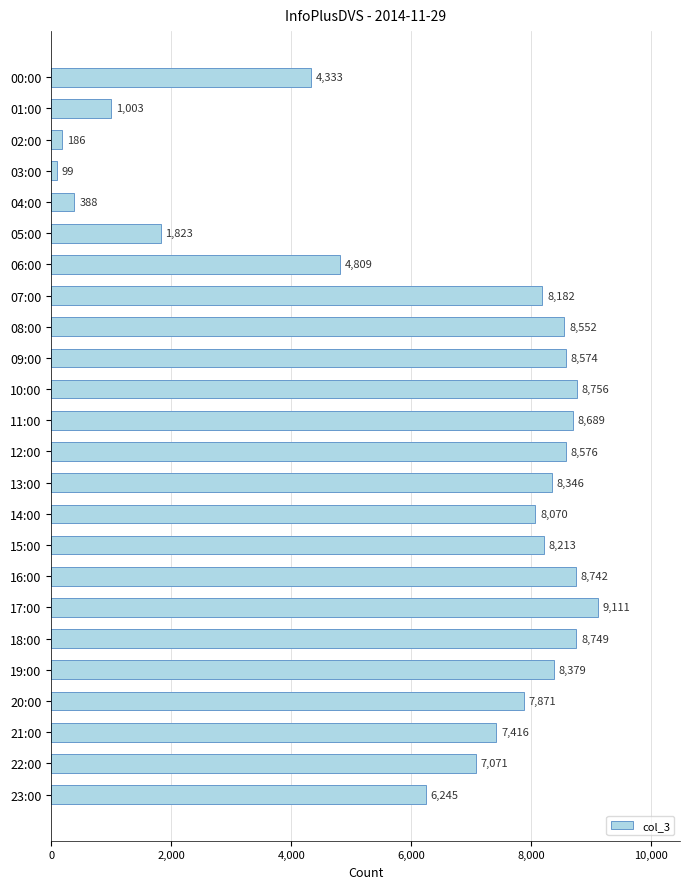

List the labels in order of value, largest first.

17:00, 10:00, 18:00, 16:00, 11:00, 12:00, 09:00, 08:00, 19:00, 13:00, 15:00, 07:00, 14:00, 20:00, 21:00, 22:00, 23:00, 06:00, 00:00, 05:00, 01:00, 04:00, 02:00, 03:00